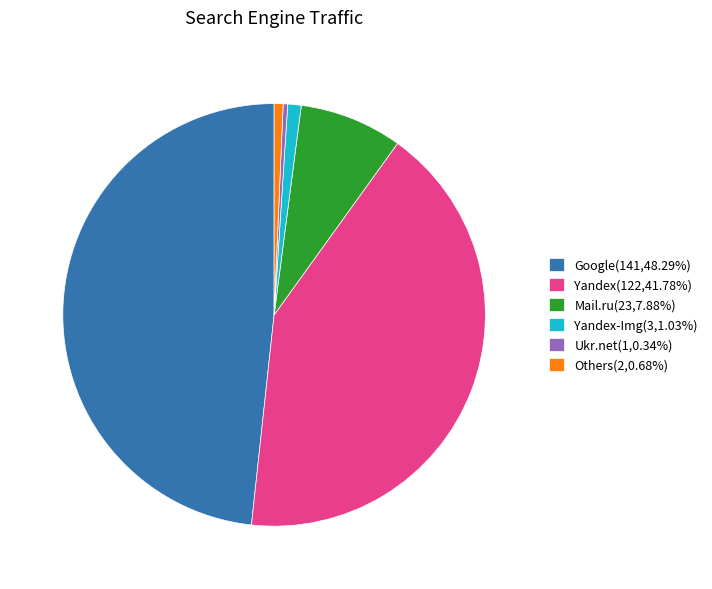

Count the number of slices in the pie.

6